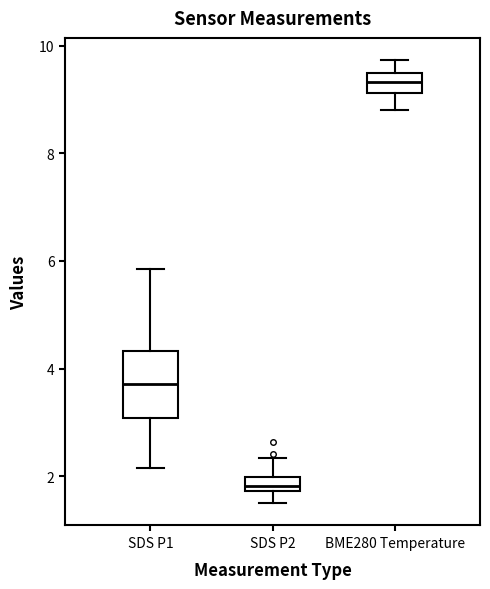

Where is the upper edge of the box for BME280 Temperature on the y-axis? The values are not printed on the chart, so give them approximately, as read against the axis.

9.4